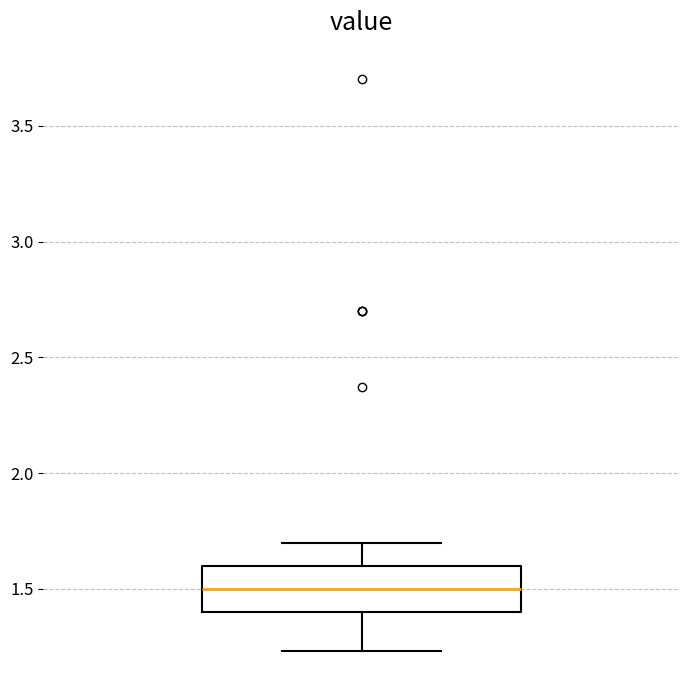

Transcribe this box plot: give where the median line is, the range the box spans, and where the two whiskers end, as read against the y-axis. The values are not printed on the chart, so give them approximately, as read against the axis.

median 1.50, box 1.40 to 1.60, whiskers 1.25 to 1.70